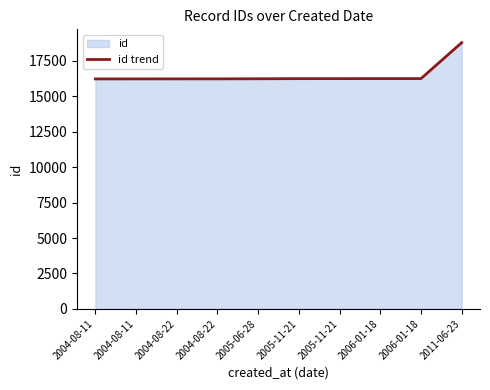

What is the smallest value displayed?

16227